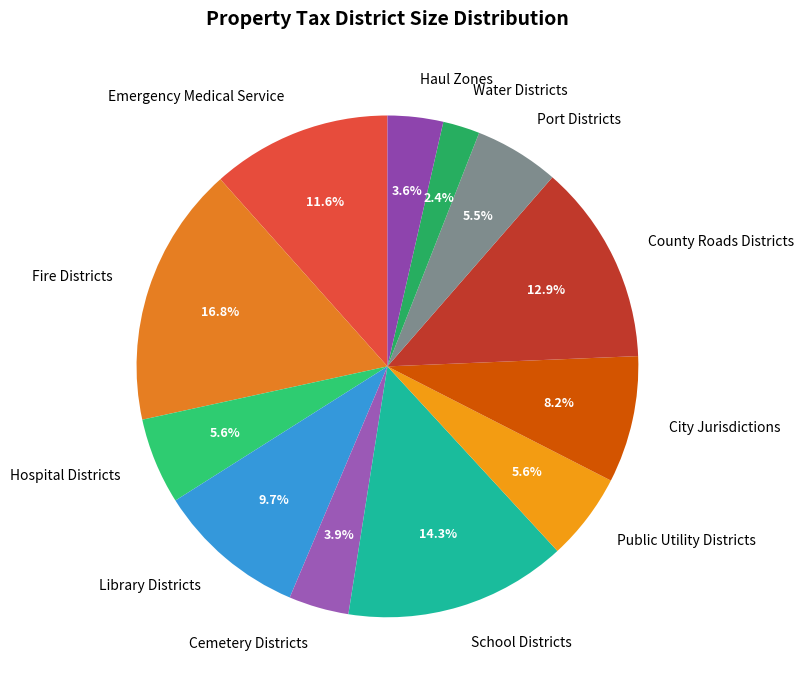

Do Port Districts and School Districts together represent more than half of the pie?

No